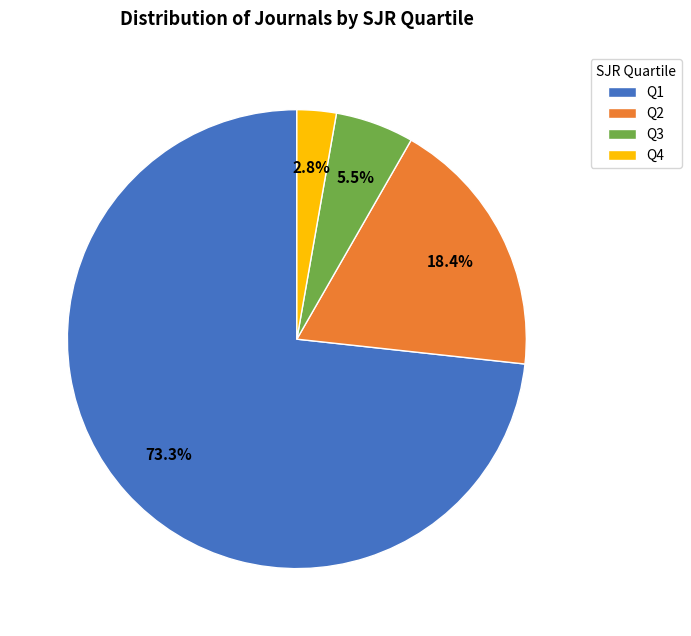

To the nearest percent, what percentage of the pie is Q1?

73%